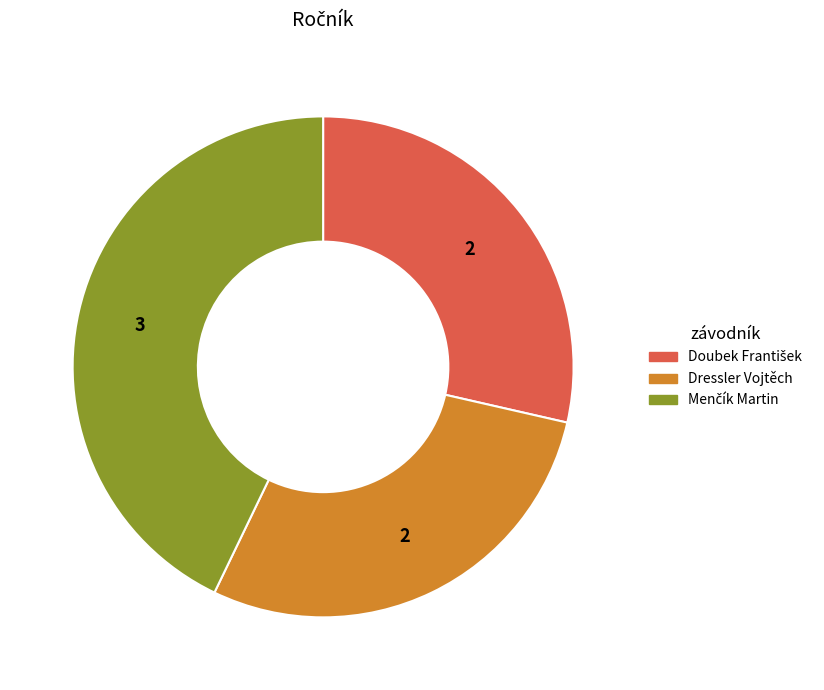

How many slices are in this pie chart?

3